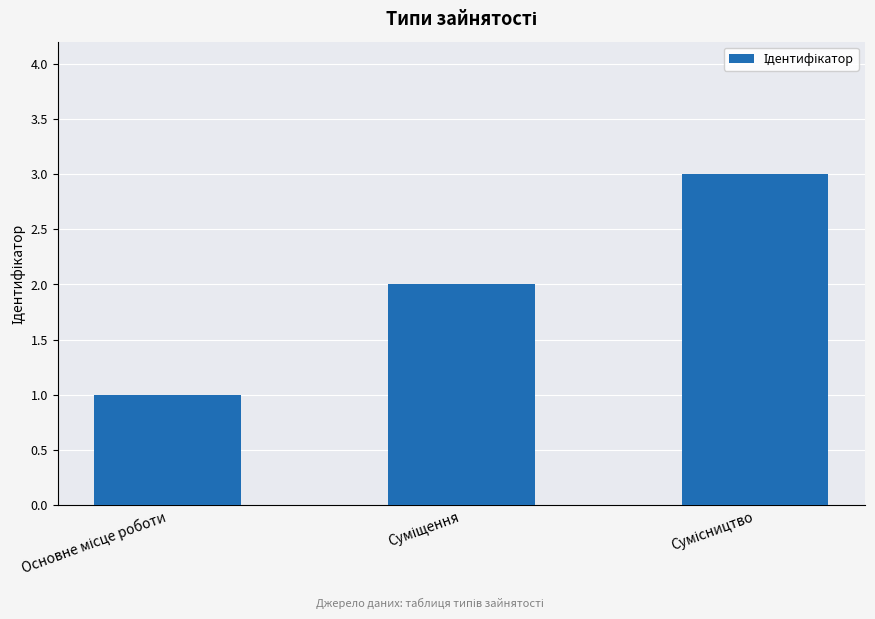

What is the smallest value displayed?

1